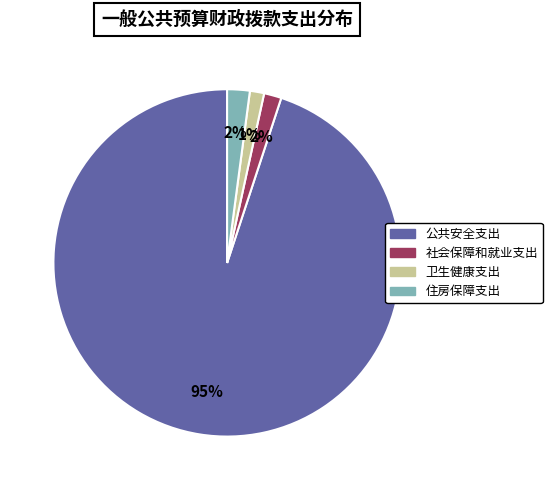

Which category has the biggest portion of the pie?

公共安全支出